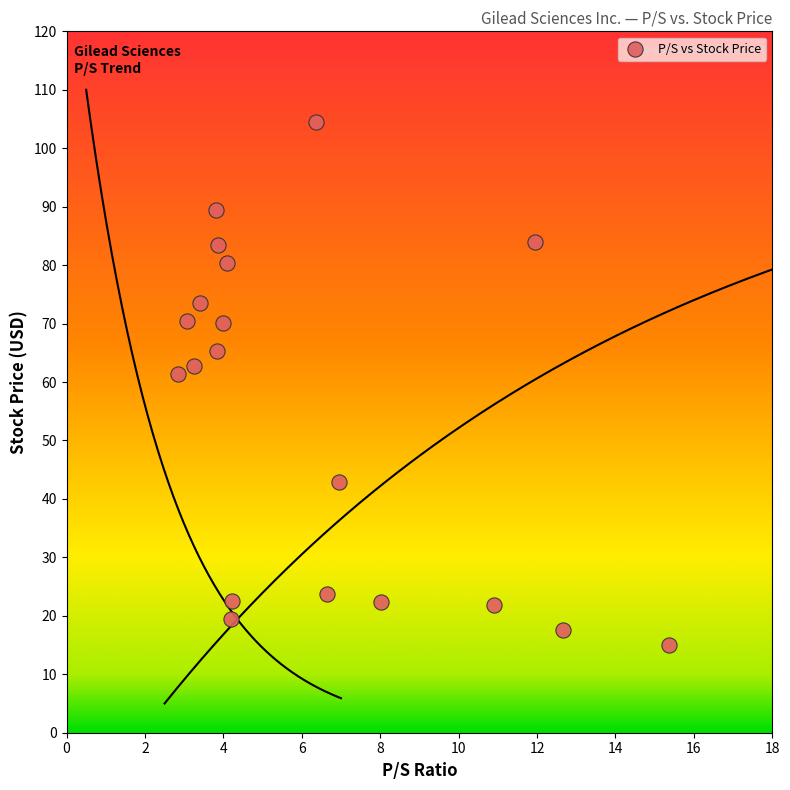

What is the range of Y values (max minus min)?

89.4